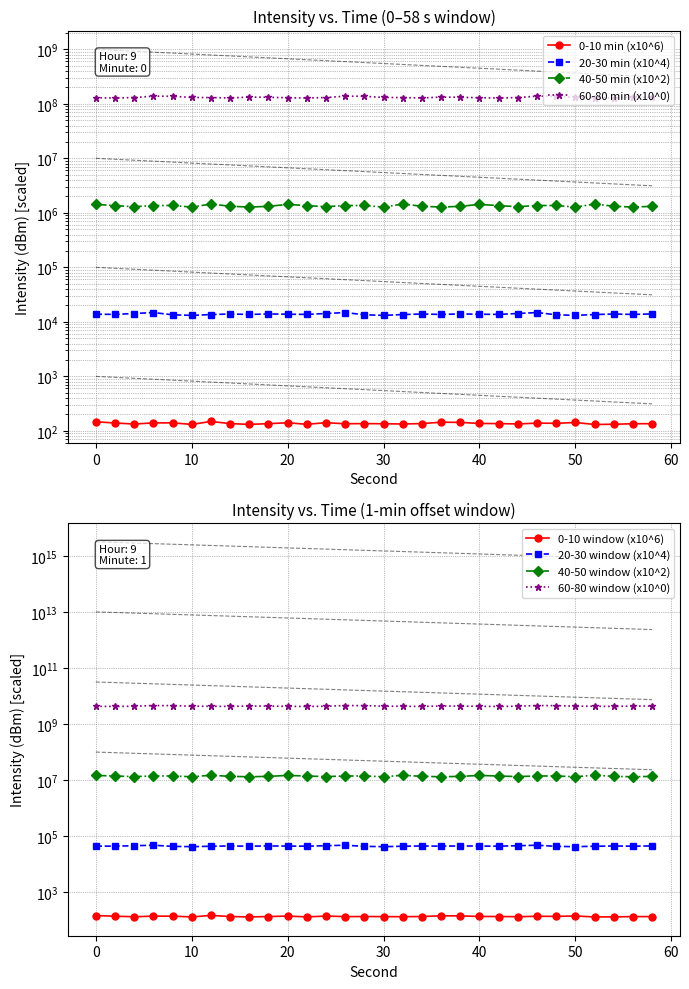

What is the sum of the 20-30 min (x10^4) values at 2 and 30?

26875.7